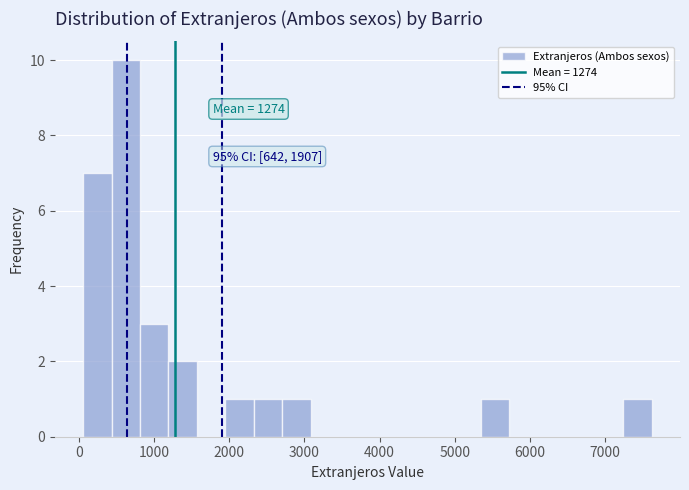

Read against the x-axis, roughly where is the centre of the tallest bar?

600